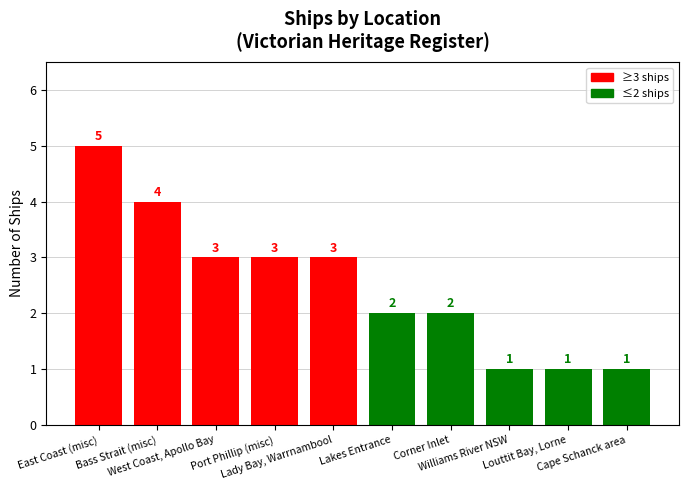

What is the approximate value at East Coast (misc)?

5